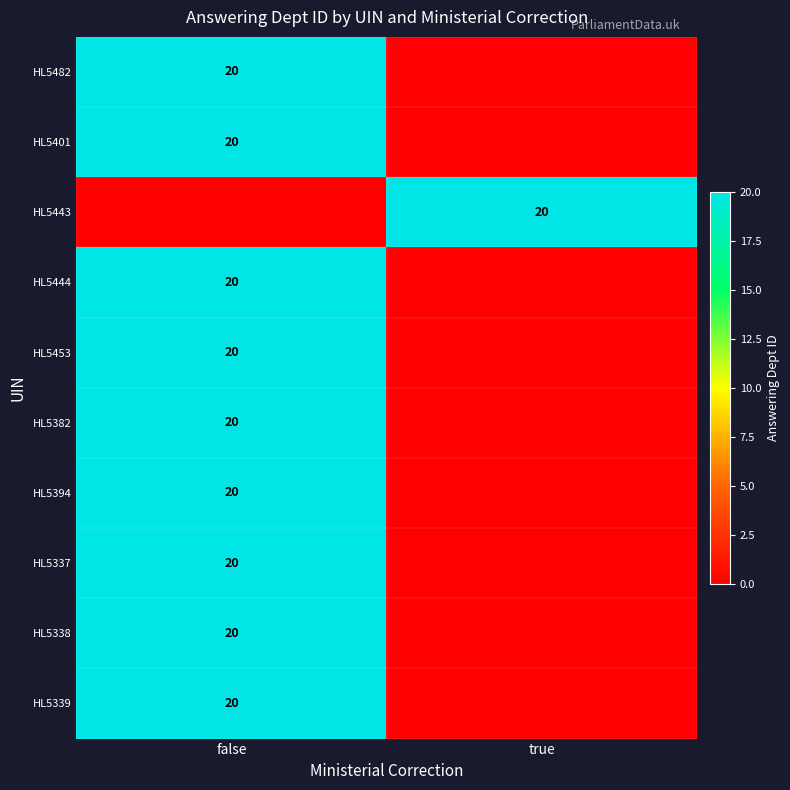

The HL5443 series shows 20 at true. True or false?

True